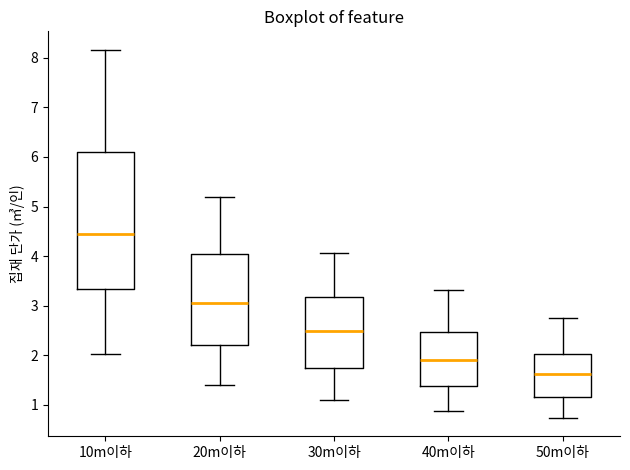

Reading left to right, transcribe this box plot: for each box, give where its median line is, the range the box spans, and where its two whiskers end, as read against the y-axis. The values are not printed on the chart, so give them approximately, as read against the axis.

10m이하: median 4.5, box 3.3 to 6.1, whiskers 2.0 to 8.2
20m이하: median 3.1, box 2.2 to 4.0, whiskers 1.4 to 5.2
30m이하: median 2.5, box 1.8 to 3.2, whiskers 1.1 to 4.1
40m이하: median 1.9, box 1.4 to 2.5, whiskers 0.9 to 3.3
50m이하: median 1.6, box 1.2 to 2.0, whiskers 0.7 to 2.8